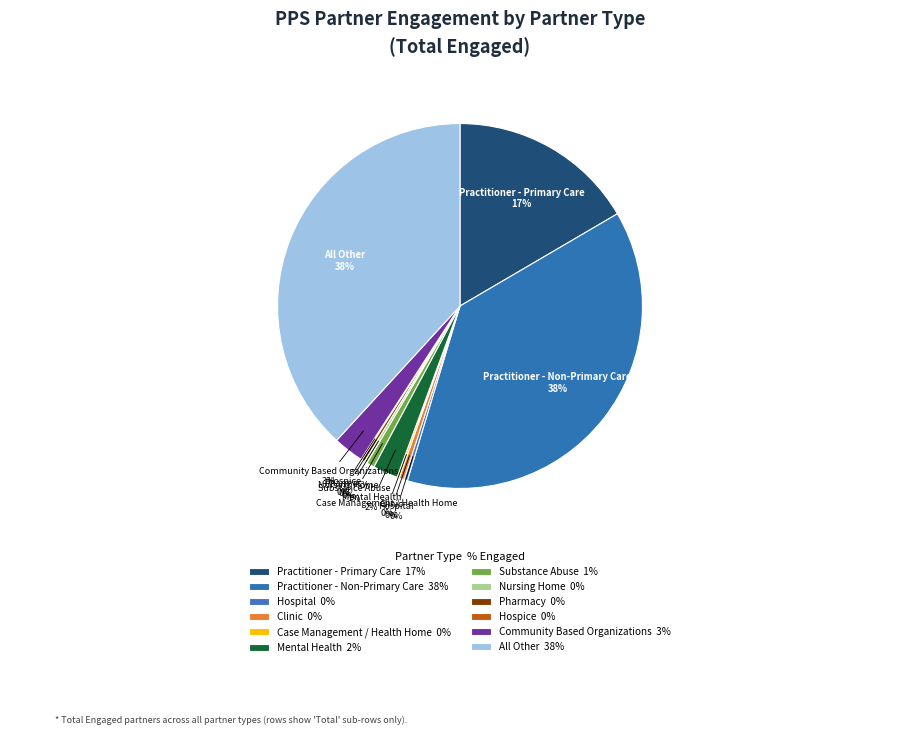

What is the ratio of the value at Community Based Organizations to the value at Practitioner - Primary Care?

0.2